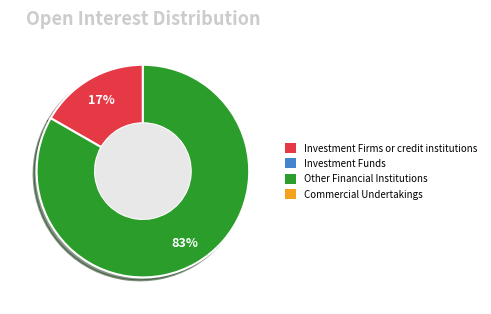

Is there any slice that represents more than half of the pie?

Yes